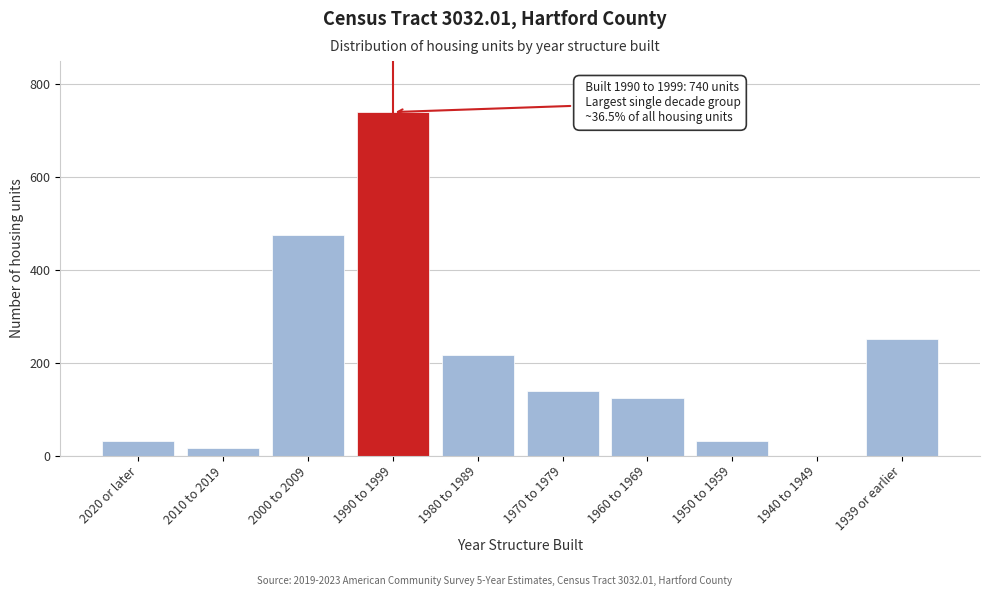

Between 2020 or later and 1980 to 1989, which is larger?

1980 to 1989